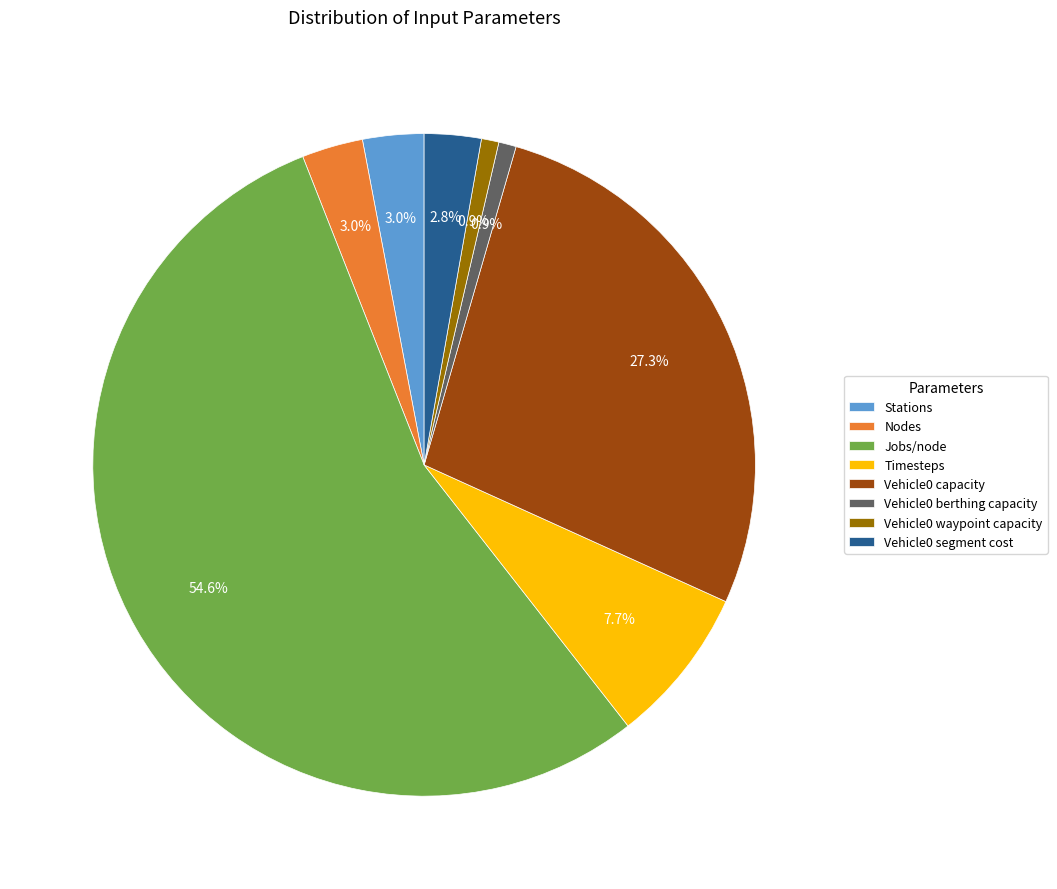

What percentage is NOT represented by Timesteps?

92.3%